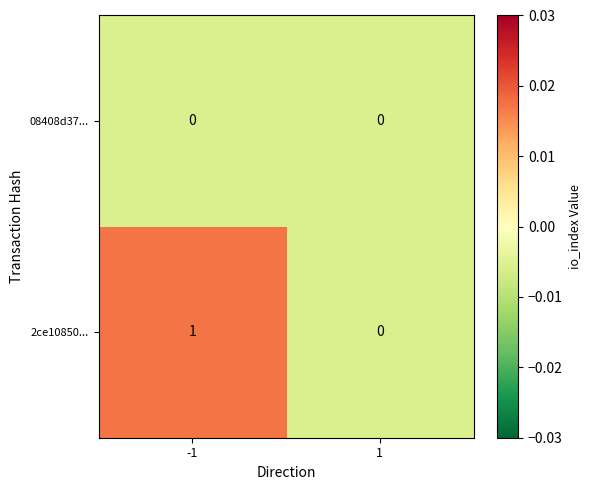

Which series has the largest total across all categories?

2ce10850...